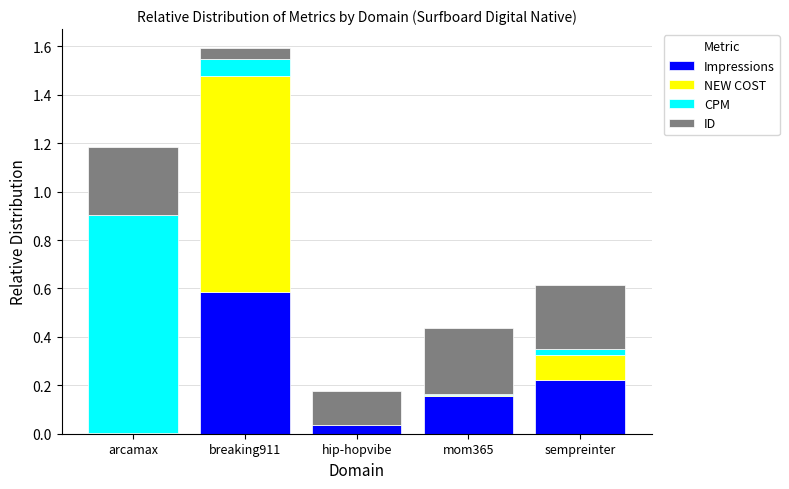

At which category is the sum across all series the highest?

breaking911